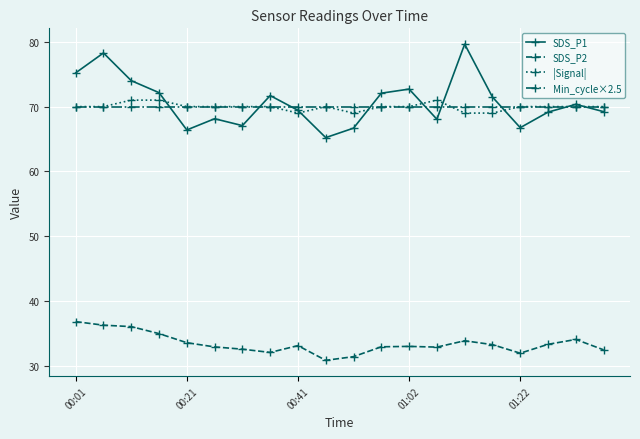

What is the maximum value shown in the chart?

79.6